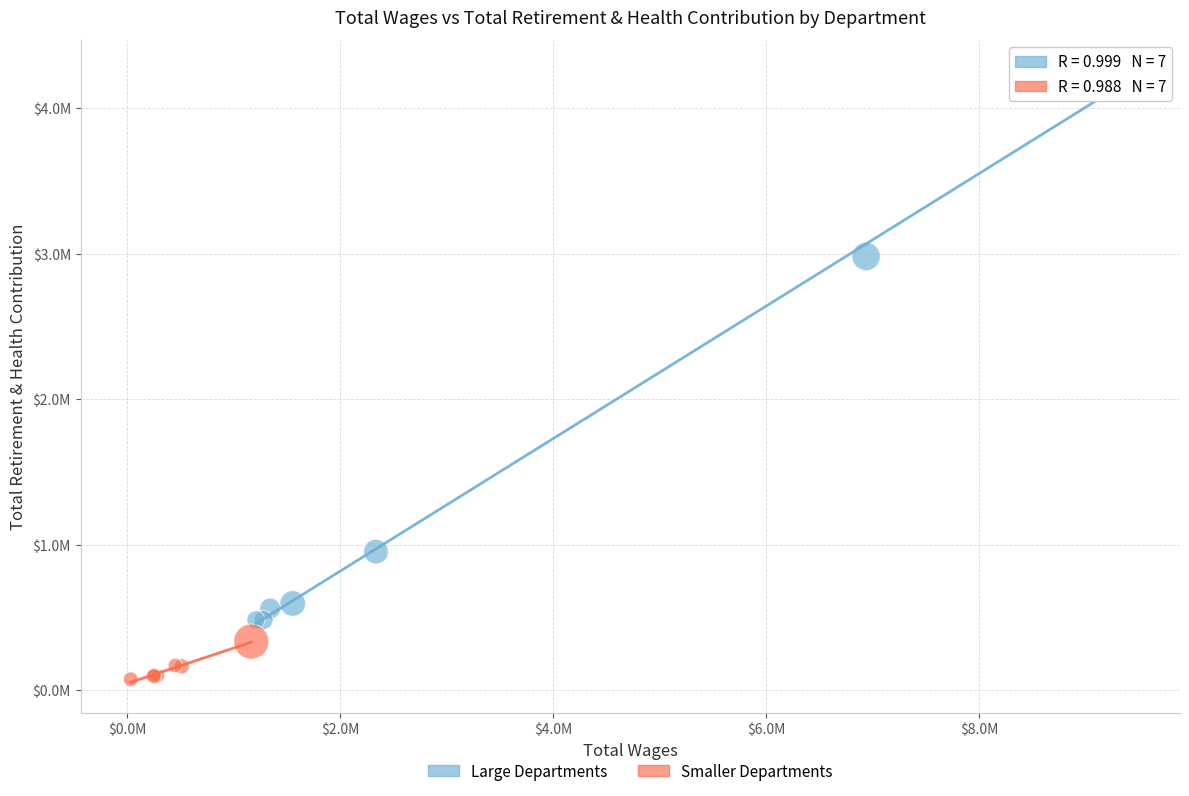

What are all the series names shown in the legend?

Large Departments, Smaller Departments